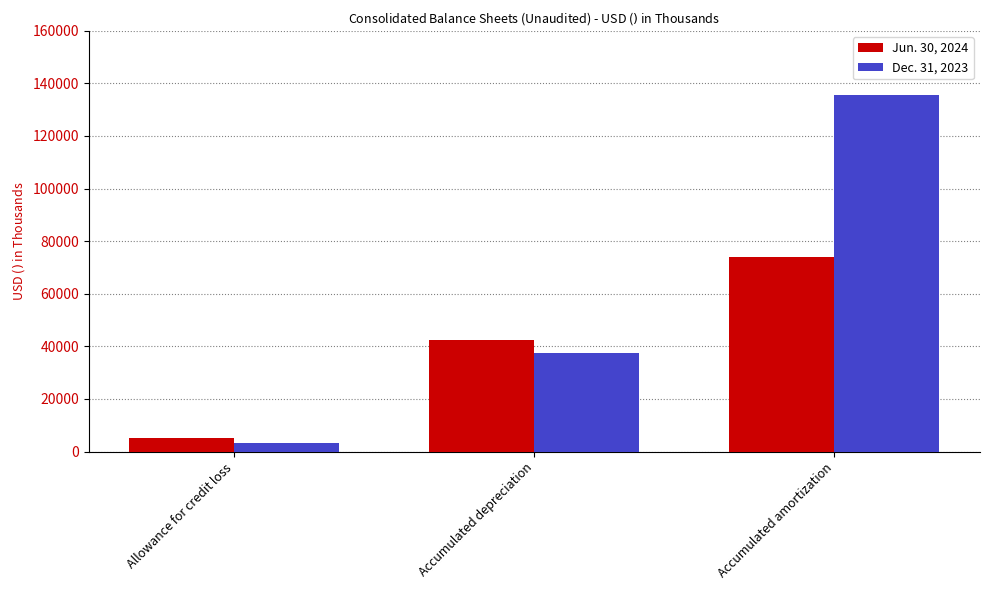

How many Dec. 31, 2023 values are between 3400 and 135630?

3